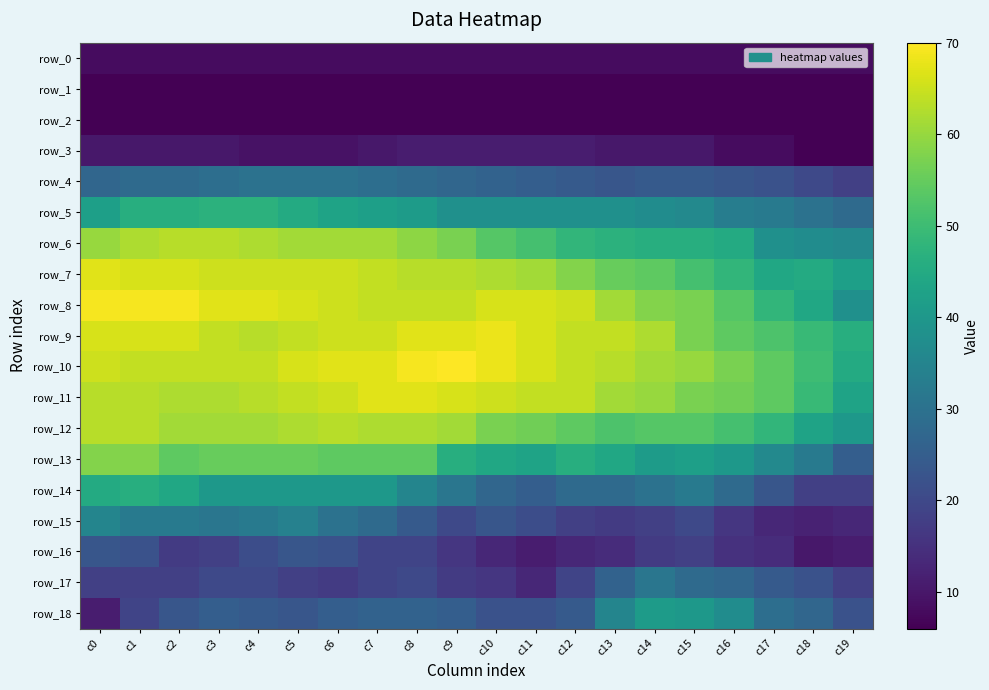

At which label does row_1 reach its peak?

c0